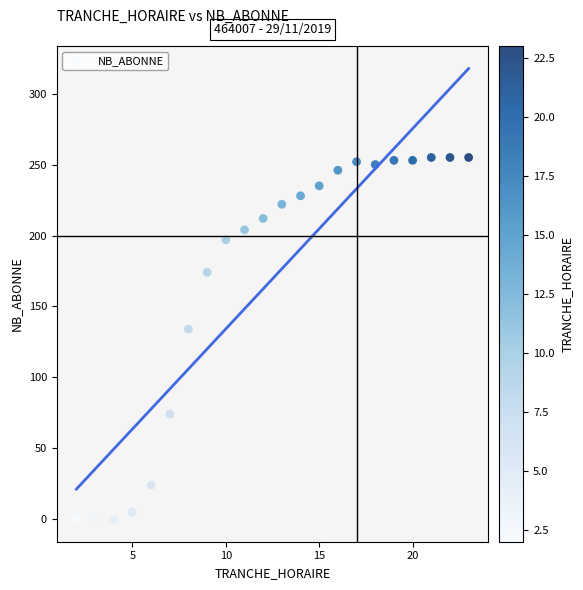

What Y value in the scatter plot is closest to 127?

134